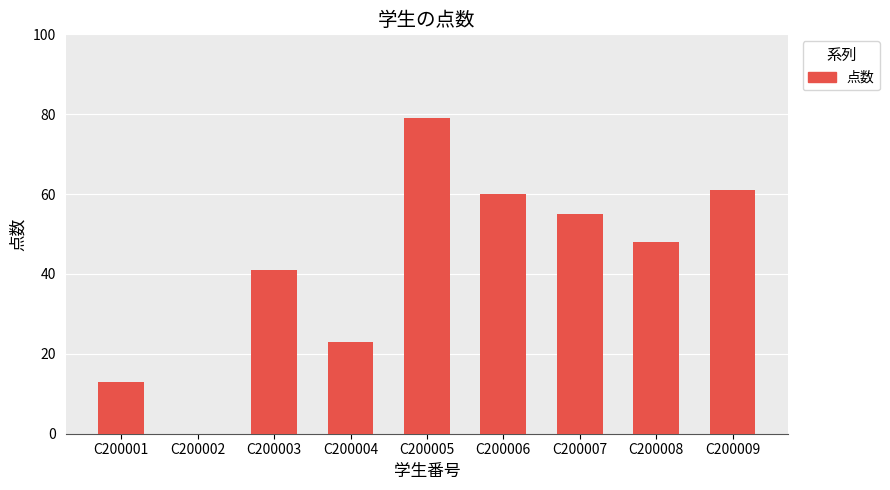

What is the sum of the values at C200001 and C200002?

13